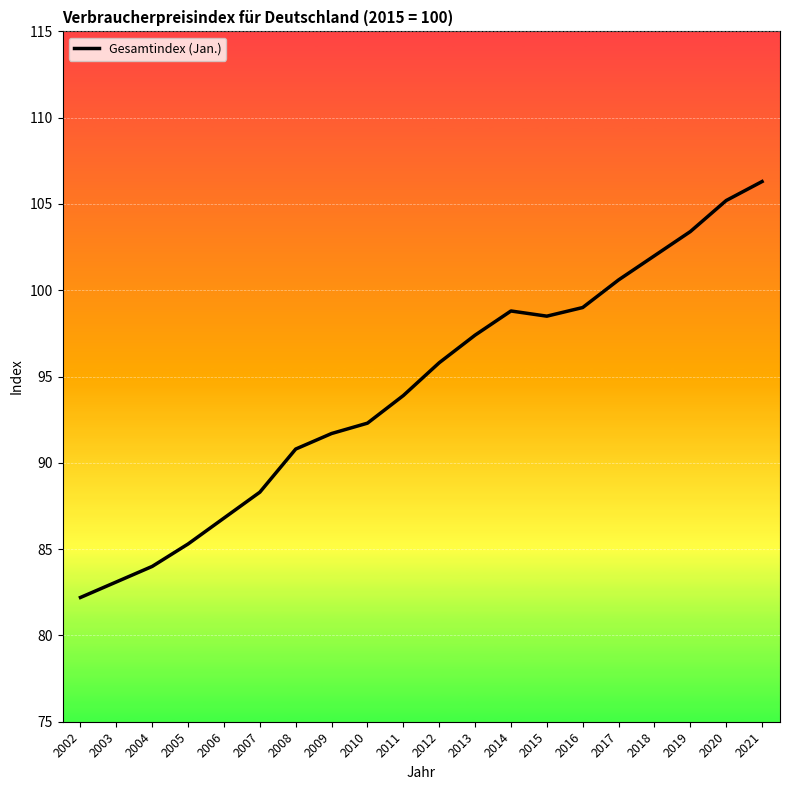

Approximately how many times larger is the value at 2019 compared to 2003?

1.2